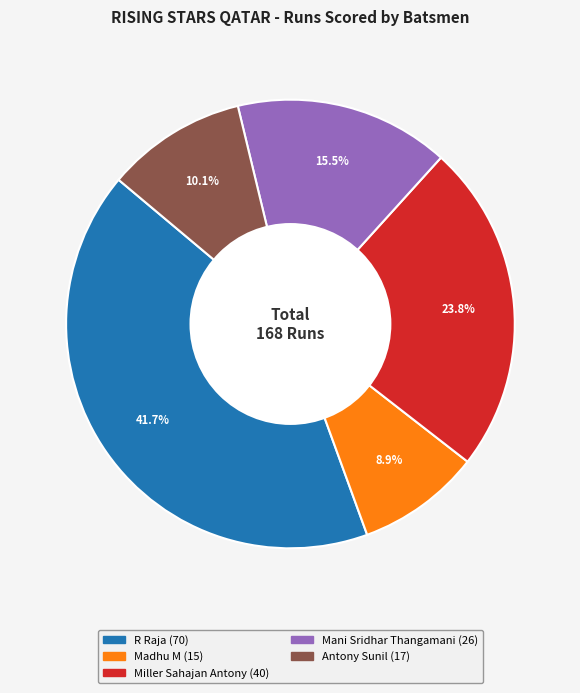

Count the number of slices in the pie.

5